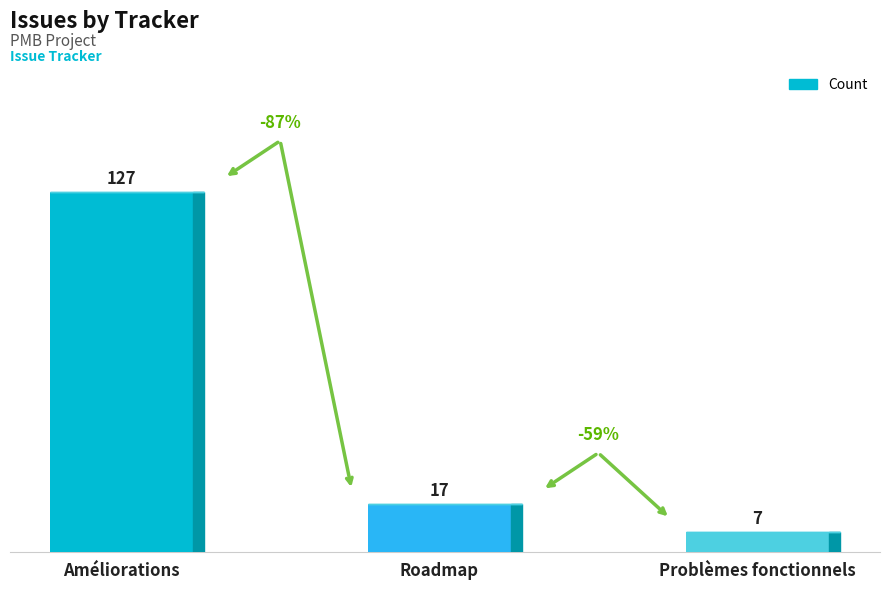

Approximately how many times larger is the value at Améliorations compared to Problèmes fonctionnels?

18.1